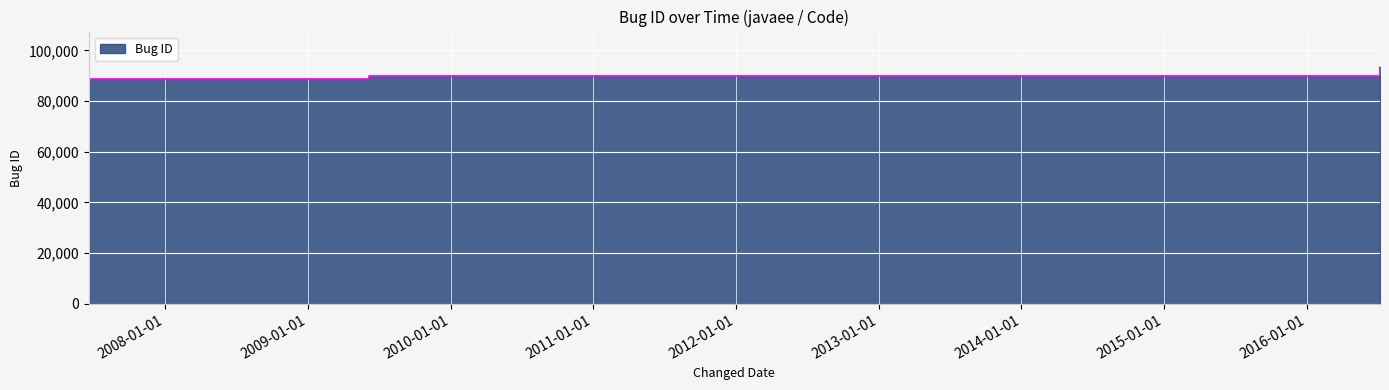

Rank the categories by value from lowest to highest.

2007-06-19, 2009-06-05, 2016-07-07